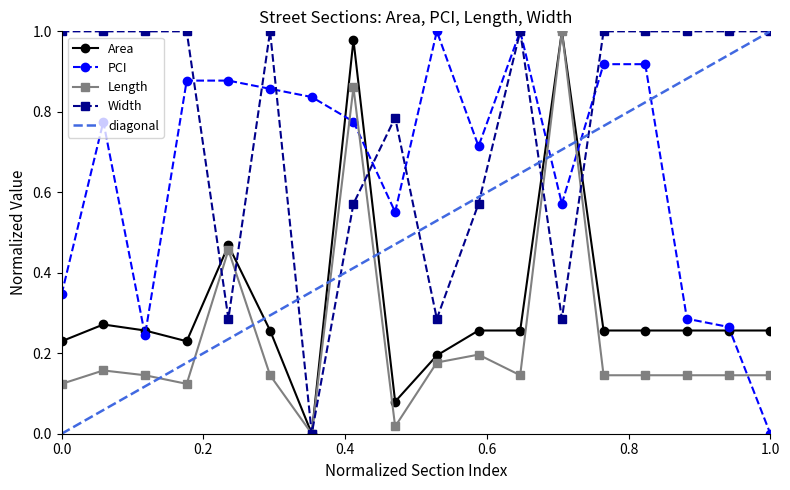

What is the difference between the maximum and second lowest values in the Length series?

1.0